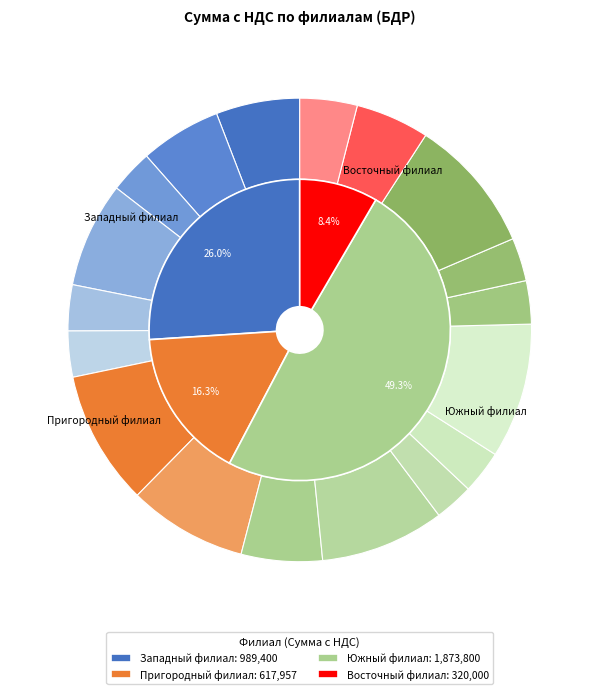

What is the change in value from Южный филиал (2) to Южный филиал (3)?

-208800.0